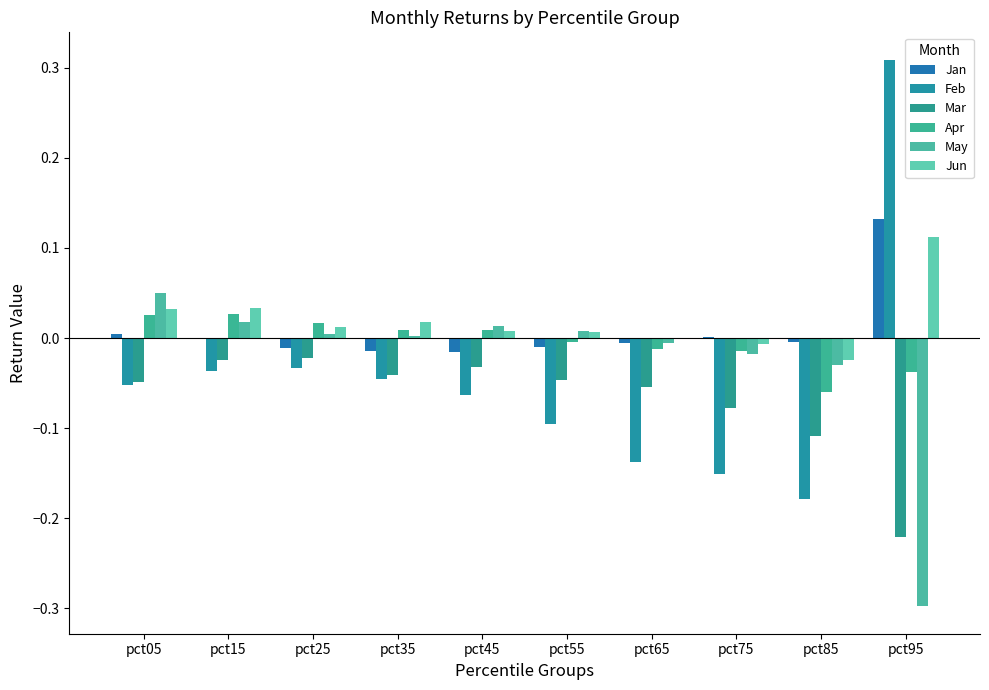

Between pct55 and pct85, which series saw the biggest shift?

Feb